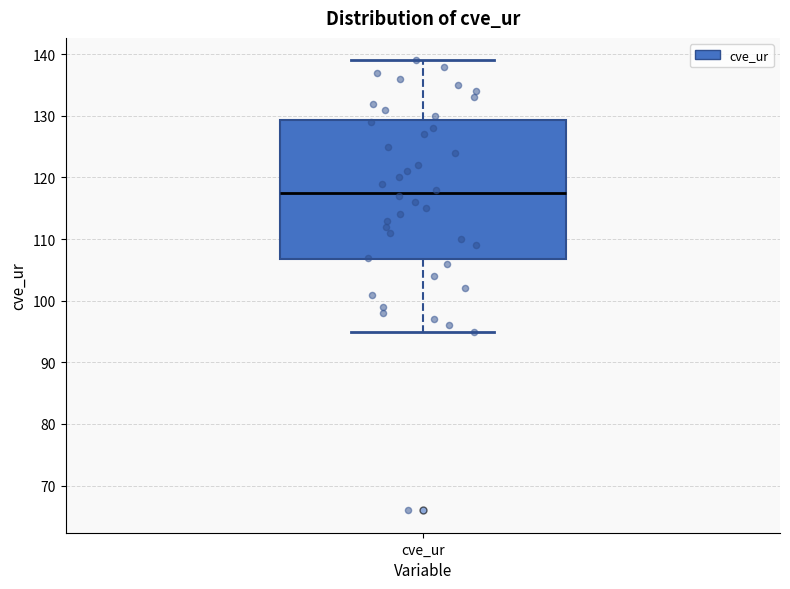

Transcribe this box plot: give where the median line is, the range the box spans, and where the two whiskers end, as read against the y-axis. The values are not printed on the chart, so give them approximately, as read against the axis.

median 118, box 107 to 129, whiskers 95 to 139